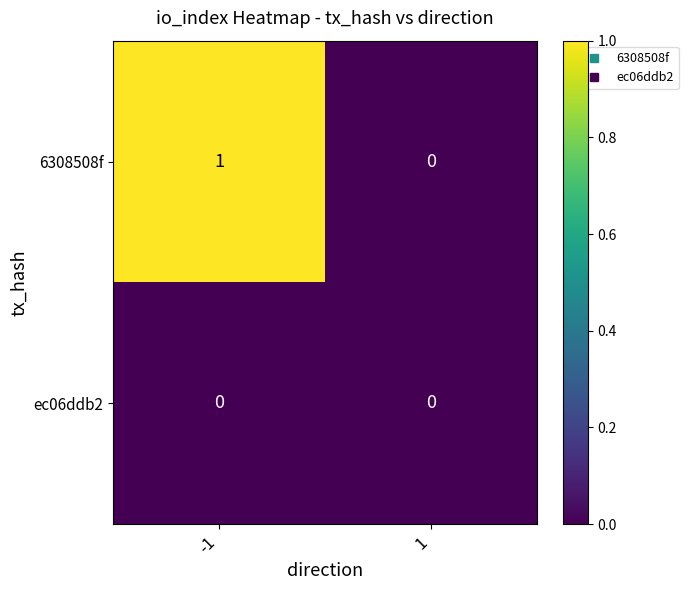

The value of 6308508f at -1 is 2. True or false?

False